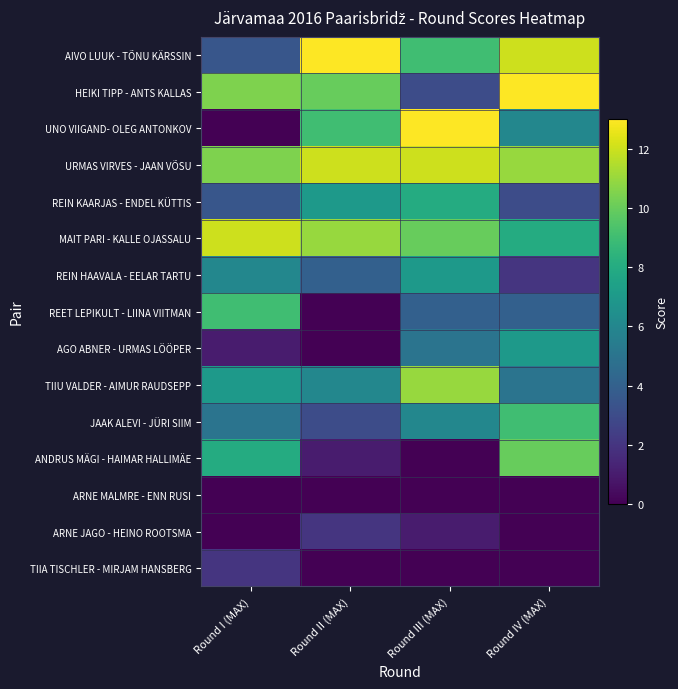

What is the spread (max minus min) of values at Round II (MAX)?

13.0